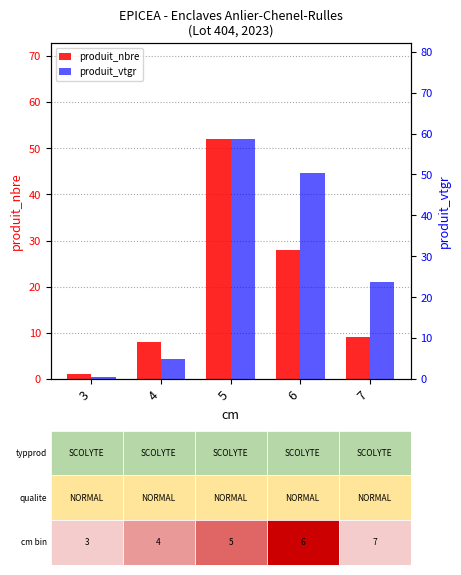

Reading left to right, what are all the values shown in this chart?

produit_nbre: 1.0	8.0	52.0	28.0	9.0
produit_vtgr: 0.4	5.0	58.7	50.3	23.7